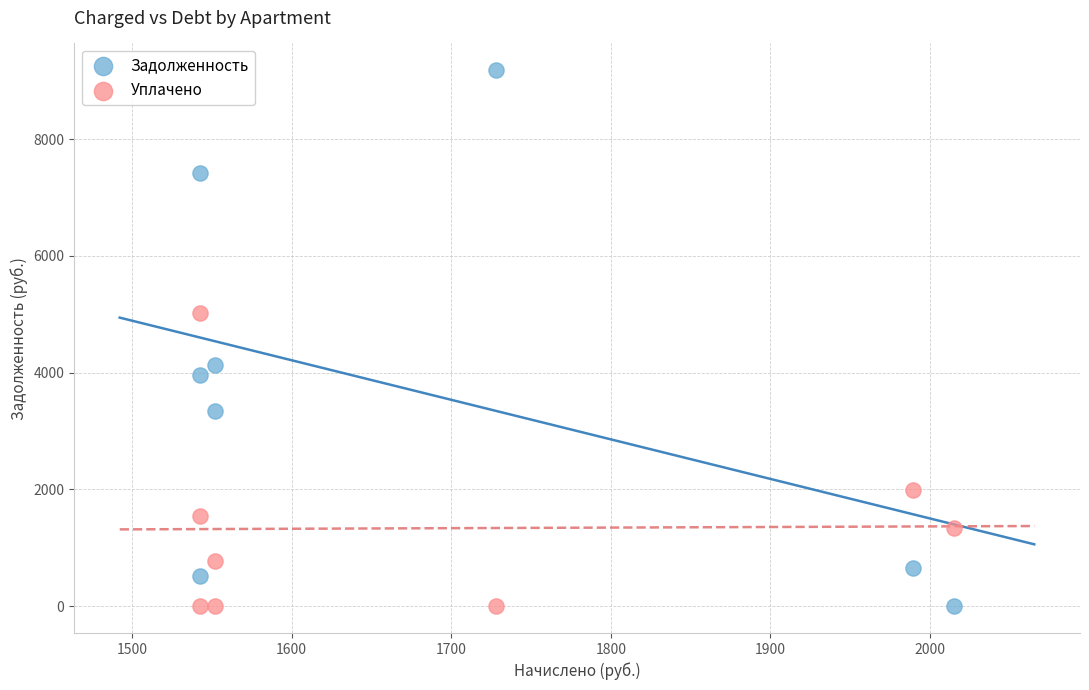

Which series has the widest spread of Y values?

Задолженность